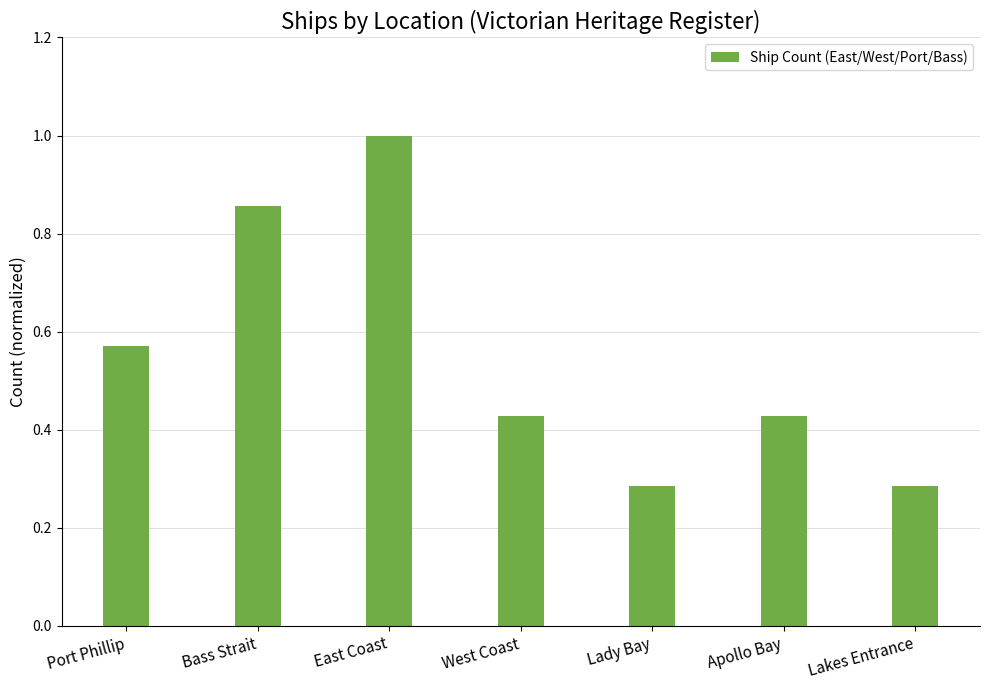

Between Lady Bay and East Coast, which is larger?

East Coast